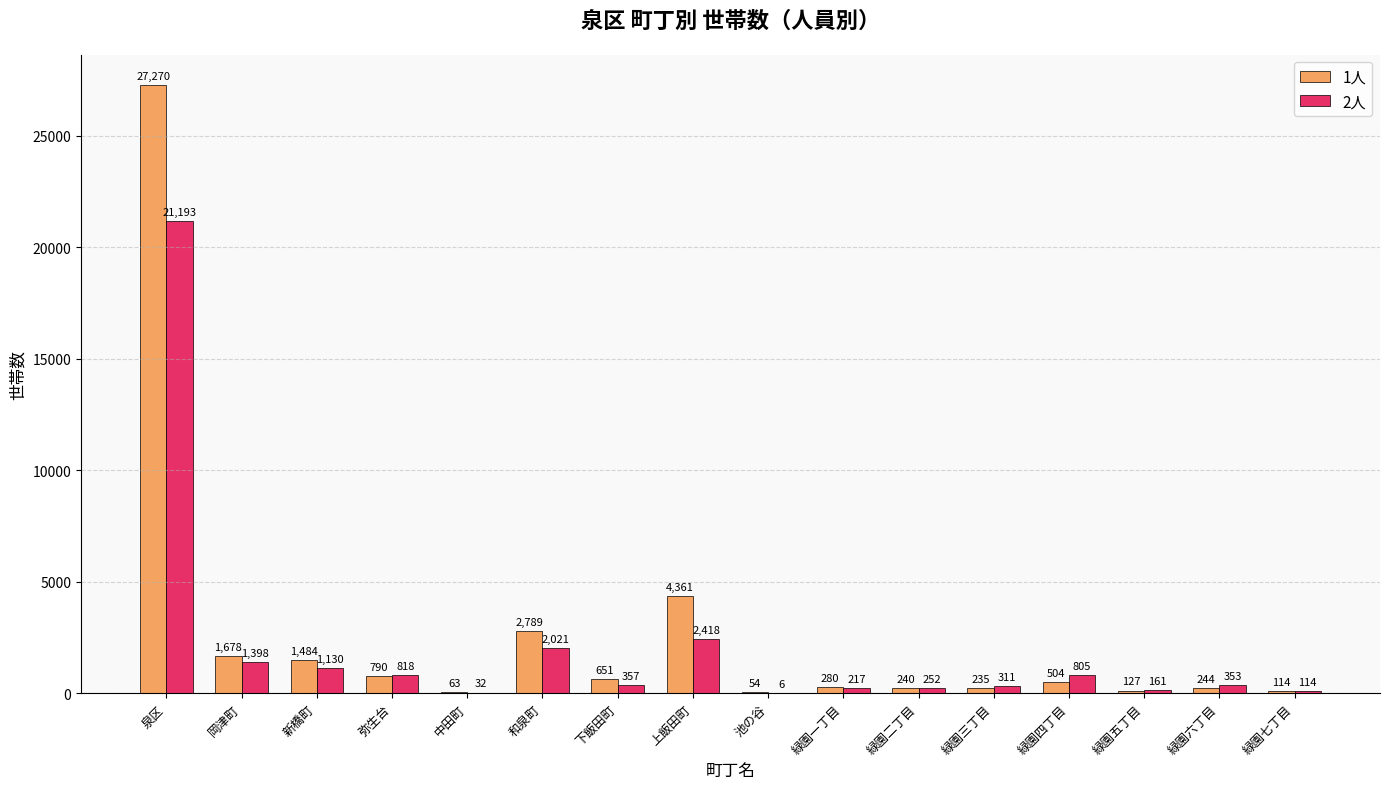

What is the total value across all series at 緑園七丁目?

228